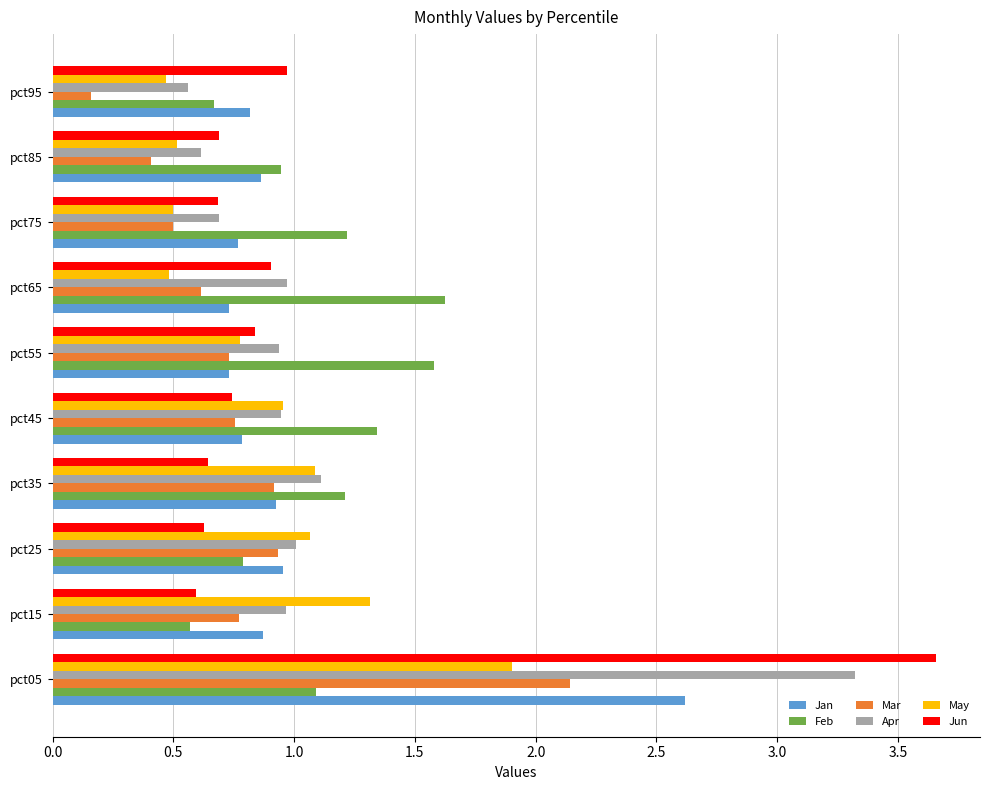

Which series has the widest spread of values?

Jun